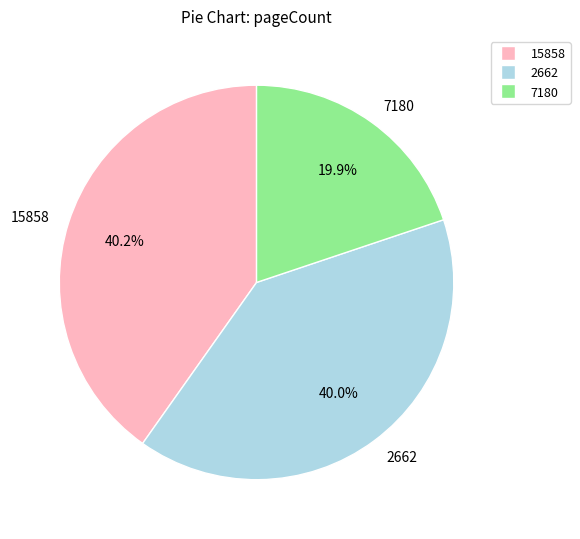

To the nearest percent, what is the difference between the largest and smallest slice percentages?

20%